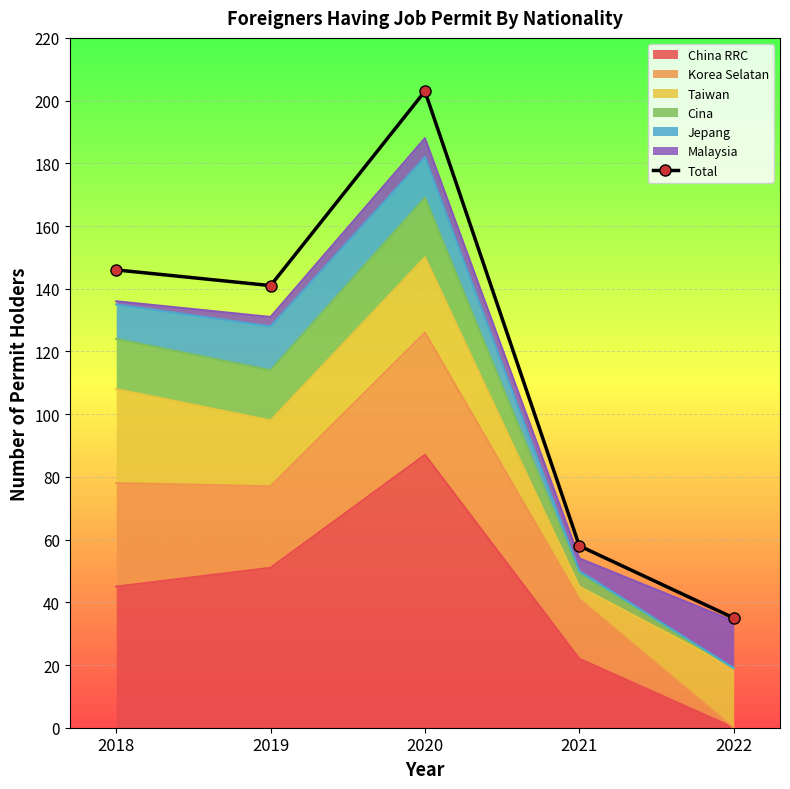

Rank the categories by value from highest to lowest.

2020, 2018, 2019, 2021, 2022